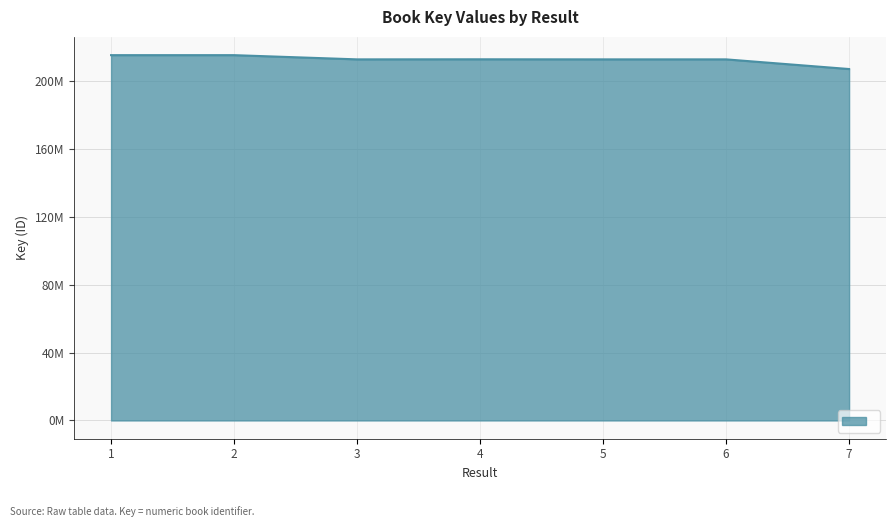

What is the sum of the values at 1 and 5?

428463587